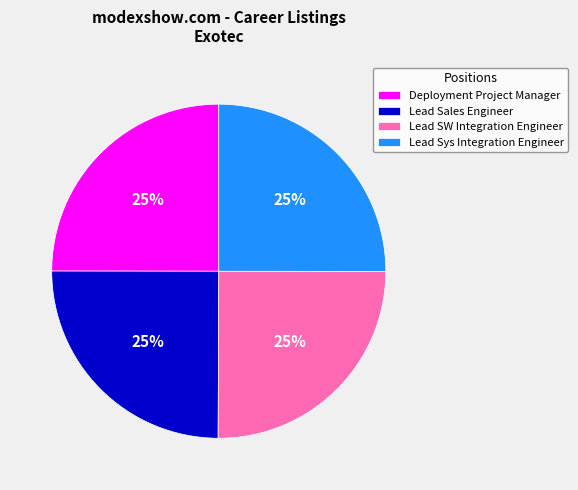

Count the number of slices in the pie.

4